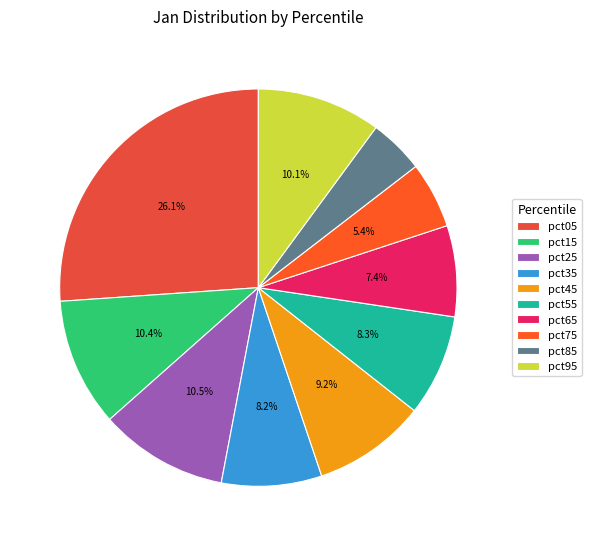

Does pct95 represent more than half of the total?

No